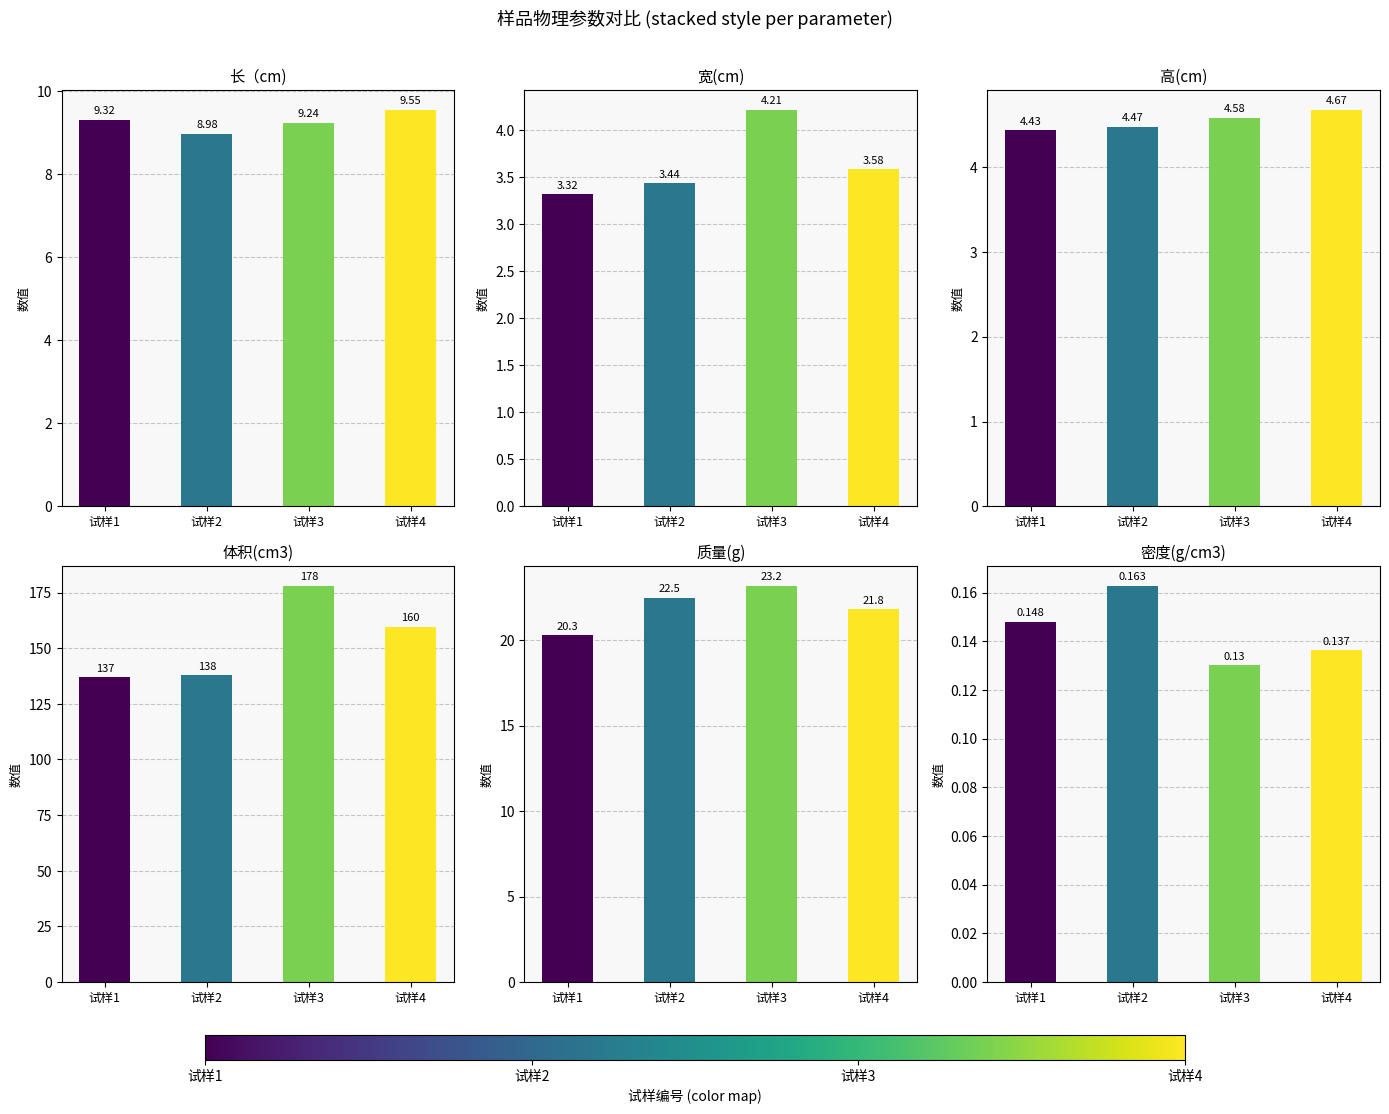

What is the highest value of the 密度(g/cm3) series?

0.2